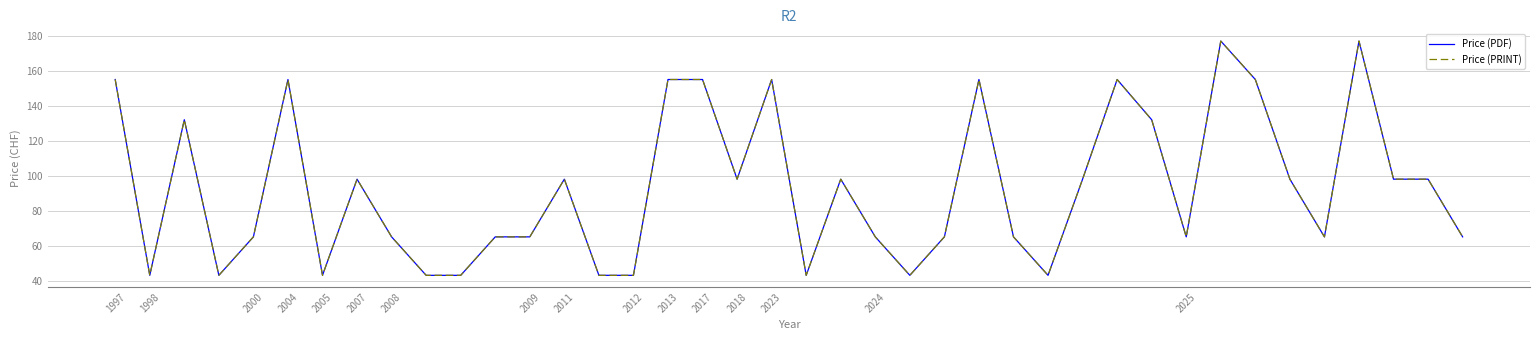

Does the chart have visible grid lines?

Yes